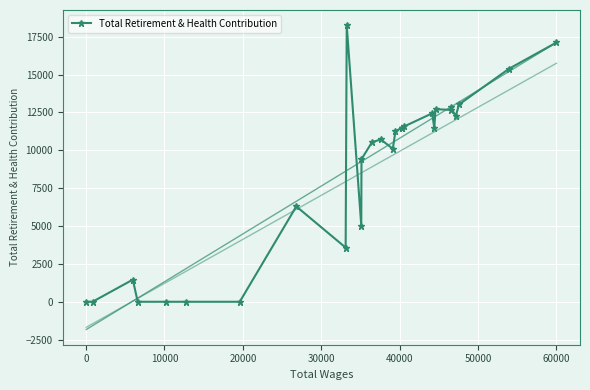

What is the value of the 15th point from the left?

10104